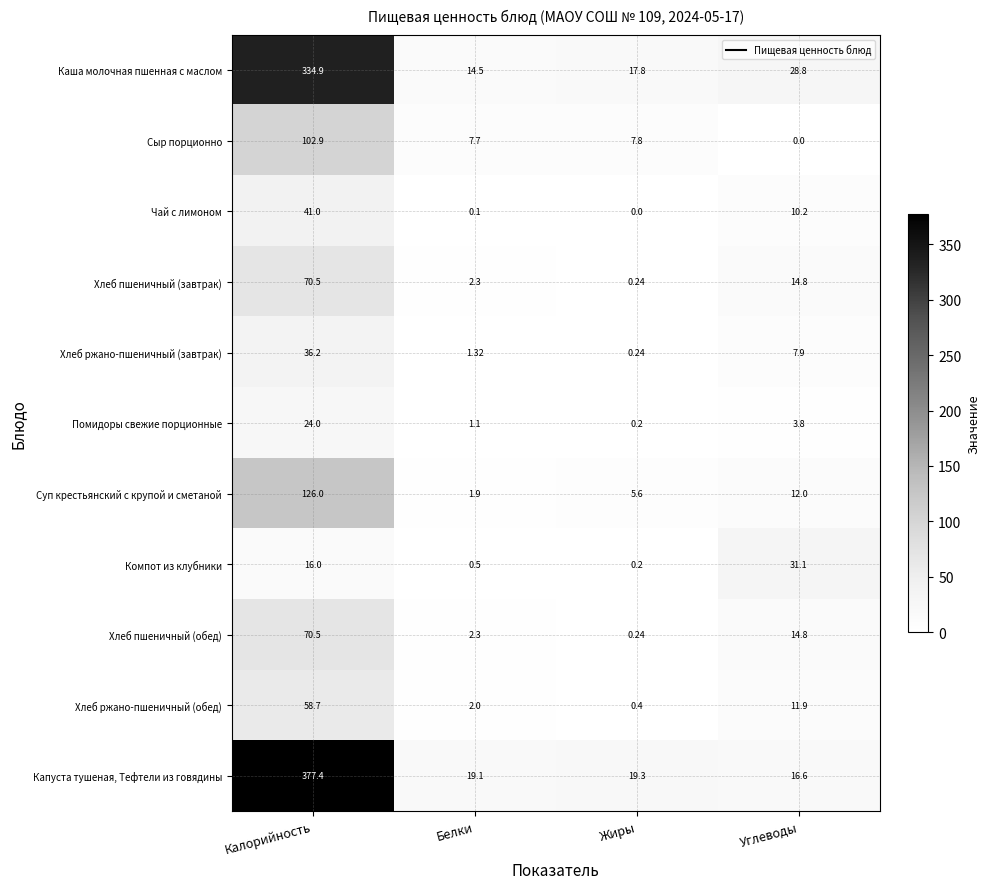

How many series are shown in this chart?

11